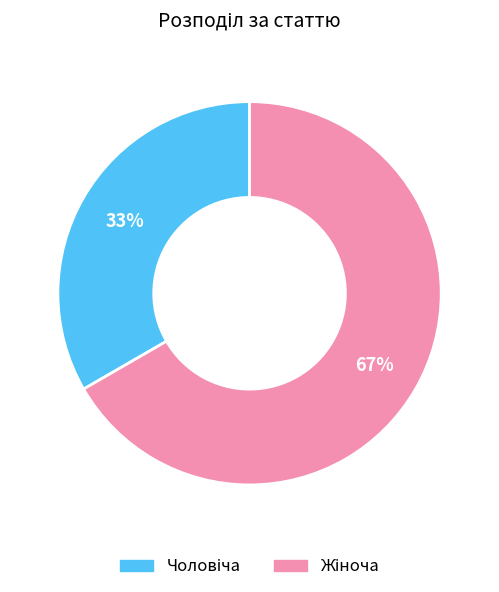

How many slices are in this pie chart?

2